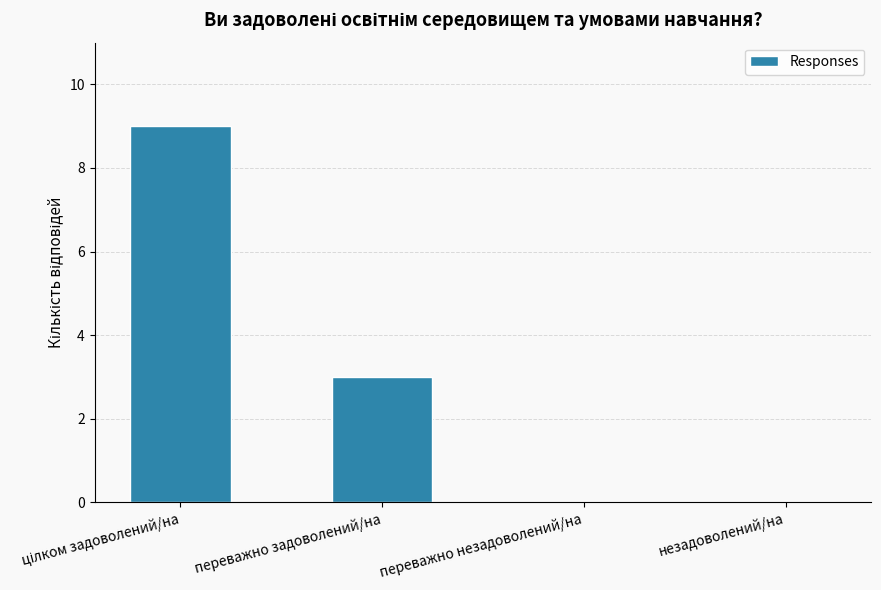

Is it true that the value at переважно задоволений/на is 3?

True